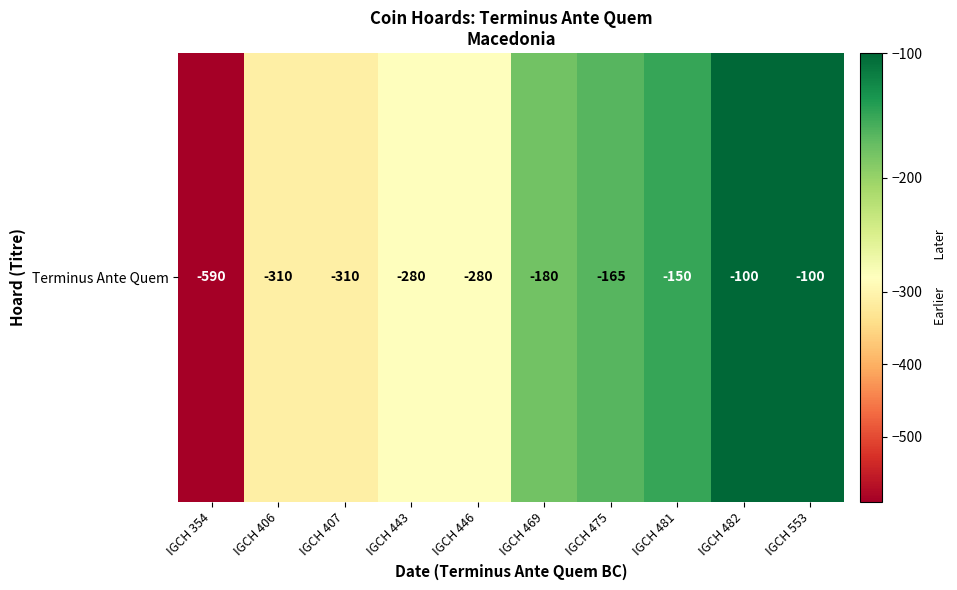

Where does the data first go above -180?

IGCH 475